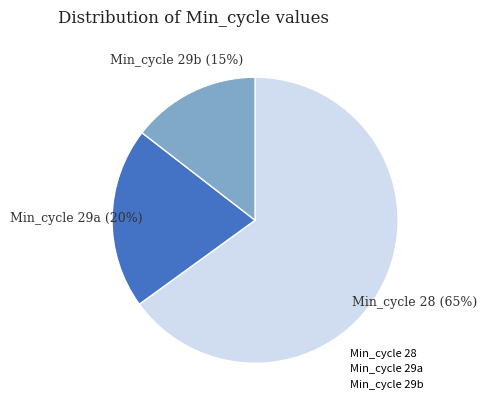

The Min_cycle 29b slice represents 15% of the pie. True or false?

True